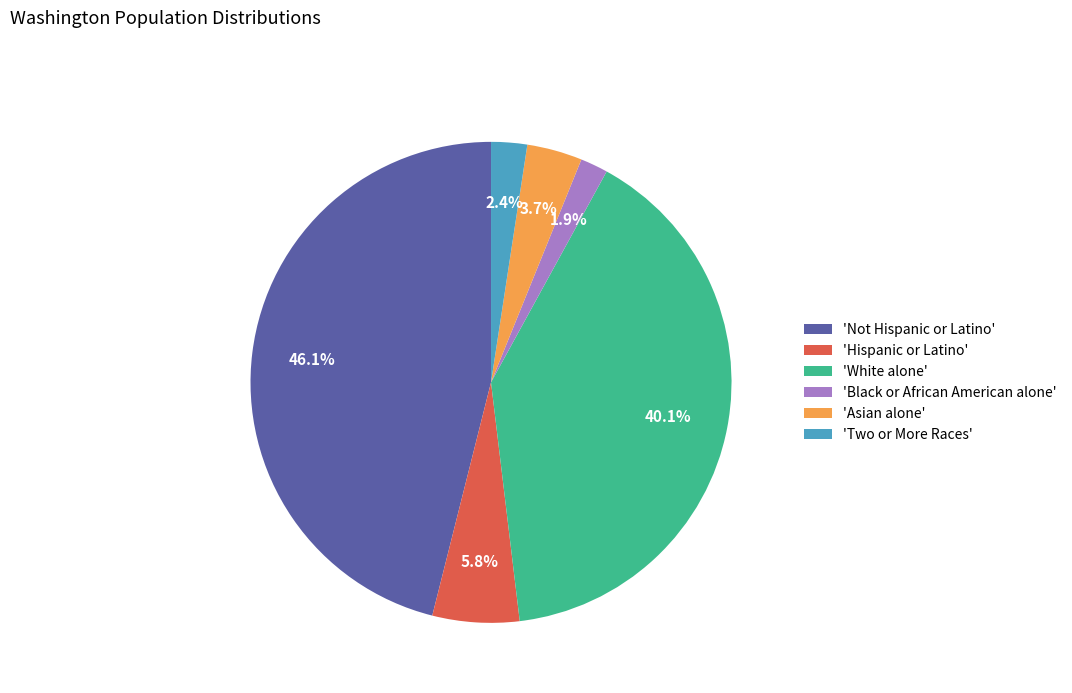

Rank the categories by value from highest to lowest.

'Not Hispanic or Latino', 'White alone', 'Hispanic or Latino', 'Asian alone', 'Two or More Races', 'Black or African American alone'